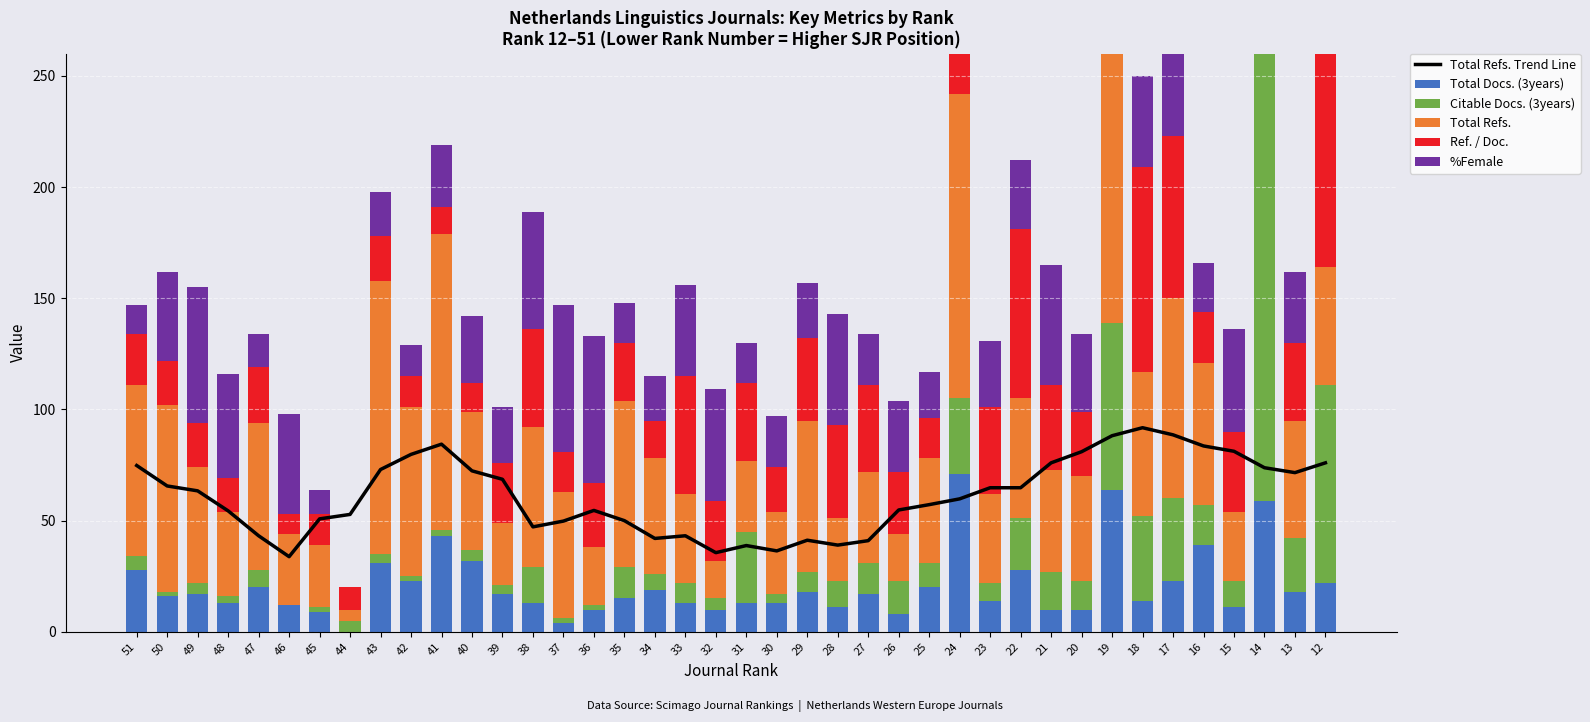

What is the difference between the second highest and minimum values in the Citable Docs. (3years) series?

89.0